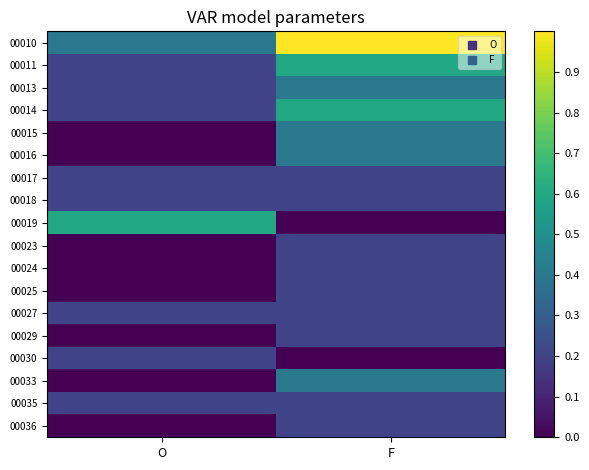

Which series has the largest total across all categories?

00010